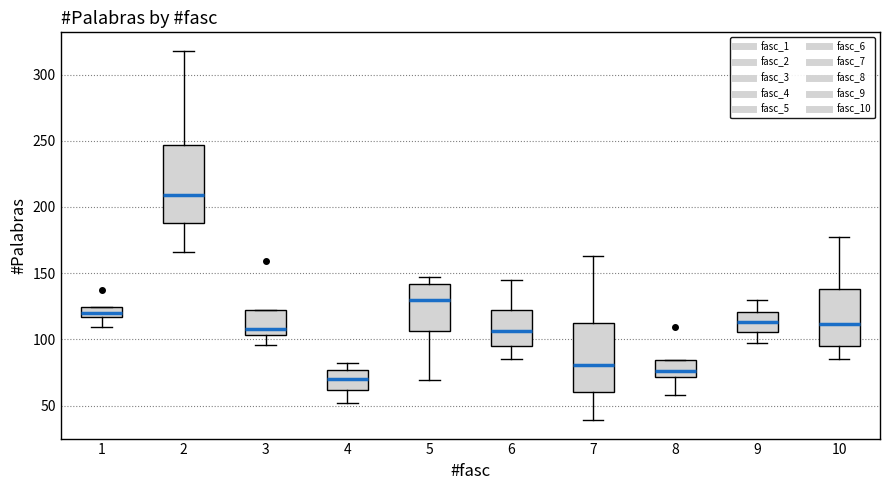

Which box is the tallest, from its lower edge to its upper edge?

2